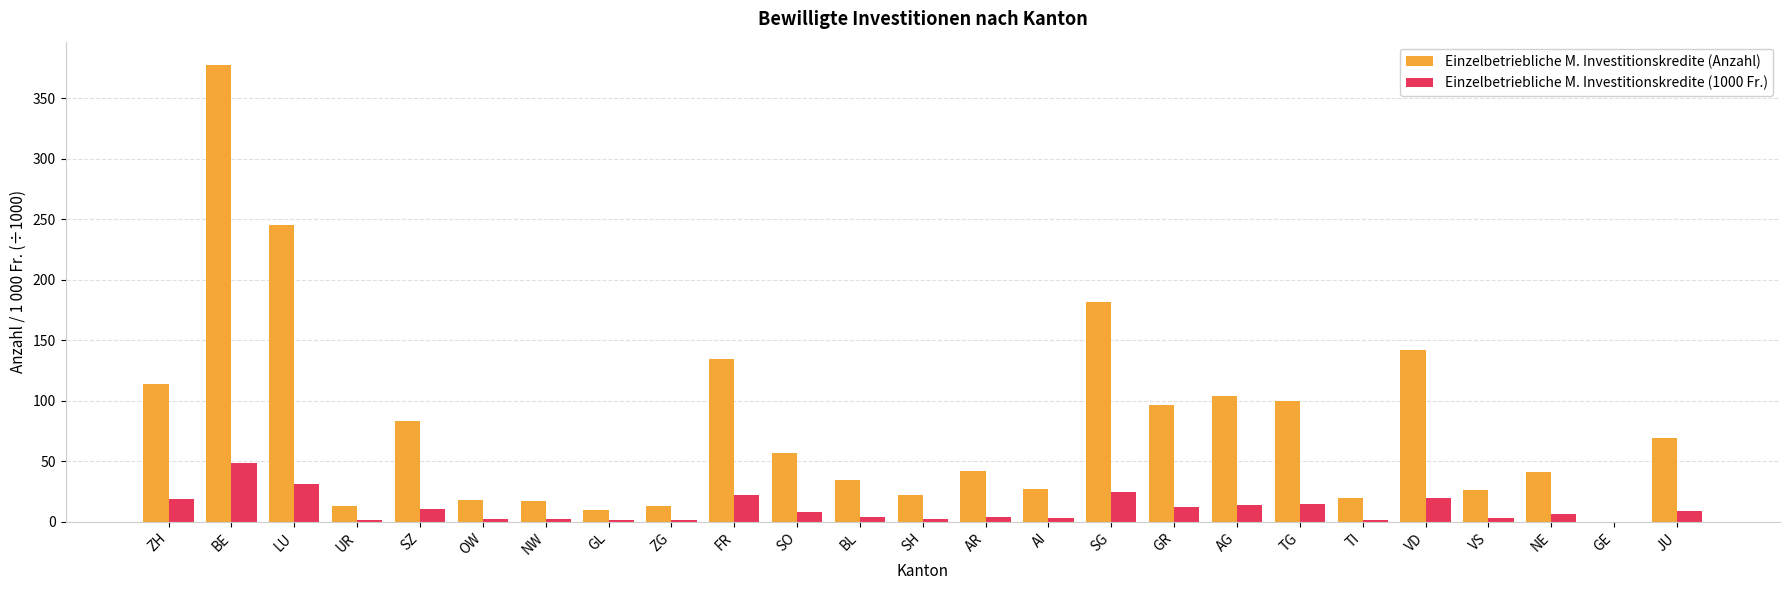

At which category is the sum across all series the highest?

BE